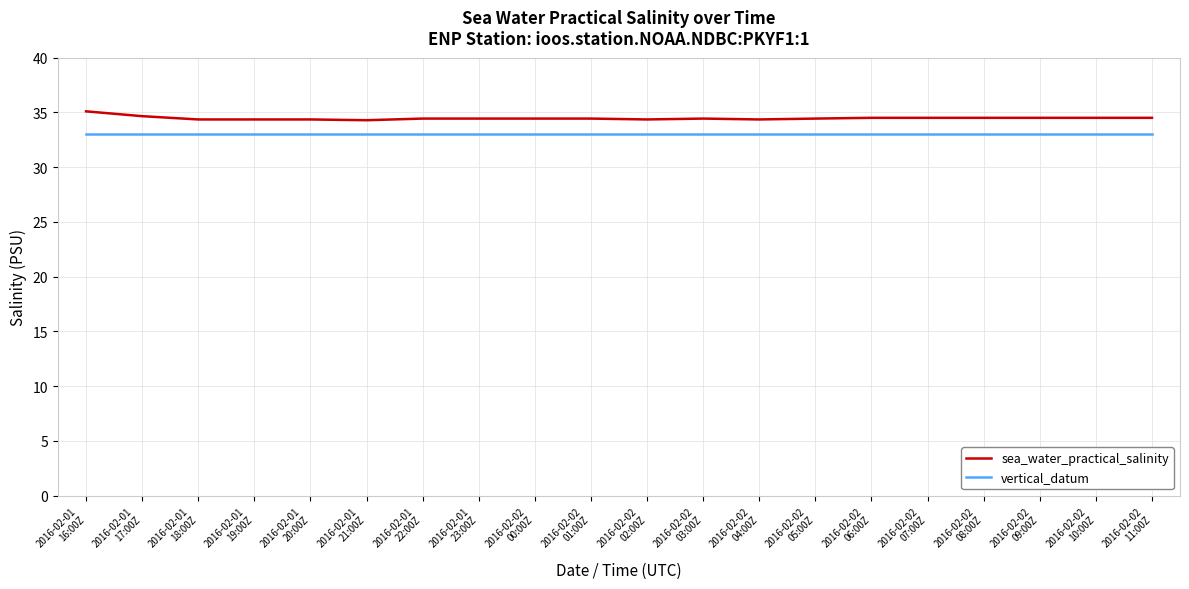

Rank the series by their maximum value, from highest to lowest.

sea_water_practical_salinity, vertical_datum